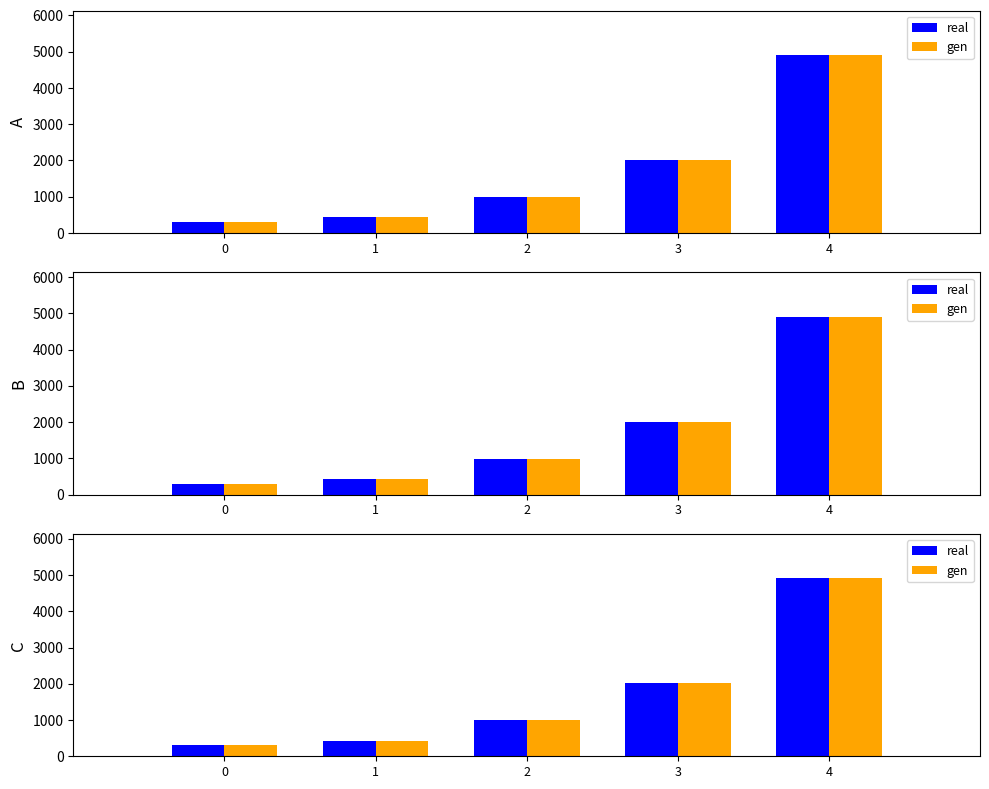

List the labels in order of gen value, largest first.

4, 3, 2, 1, 0